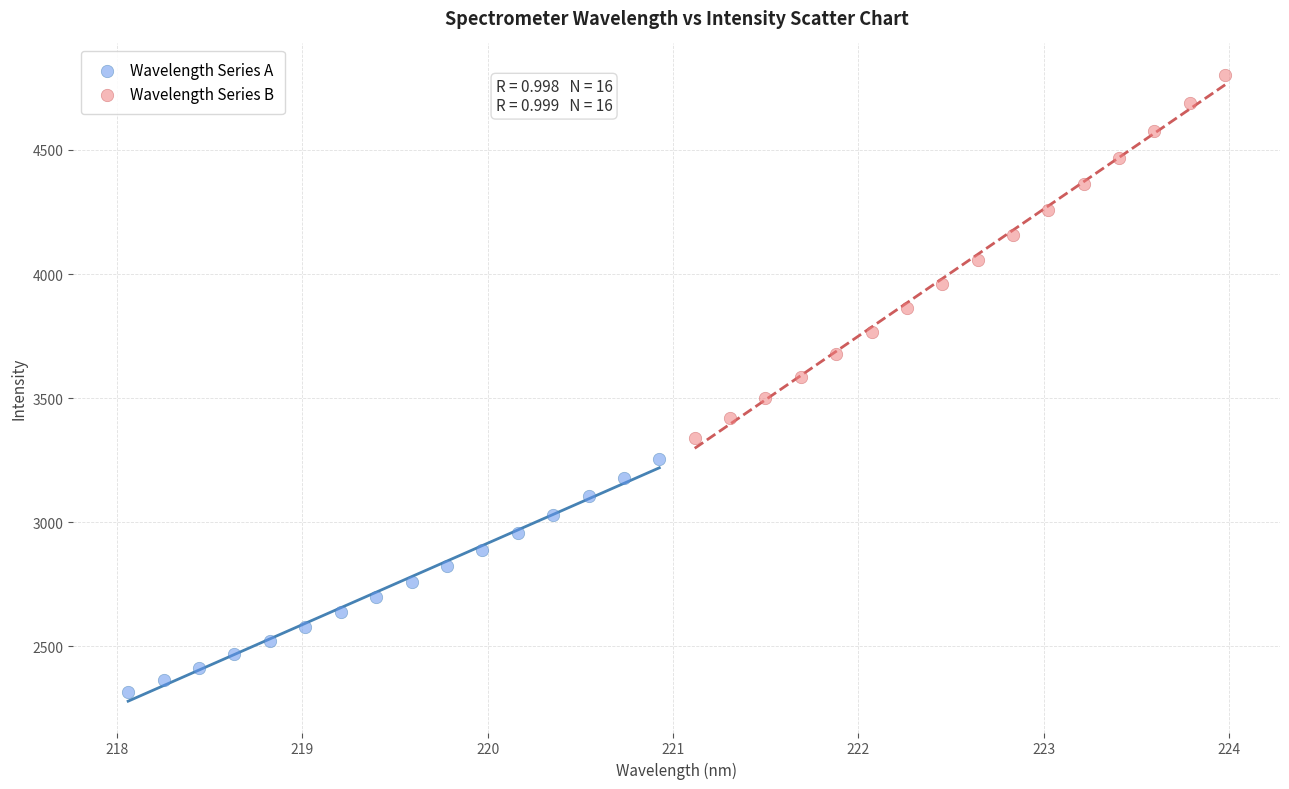

Which series reaches the minimum Y coordinate?

Wavelength Series A